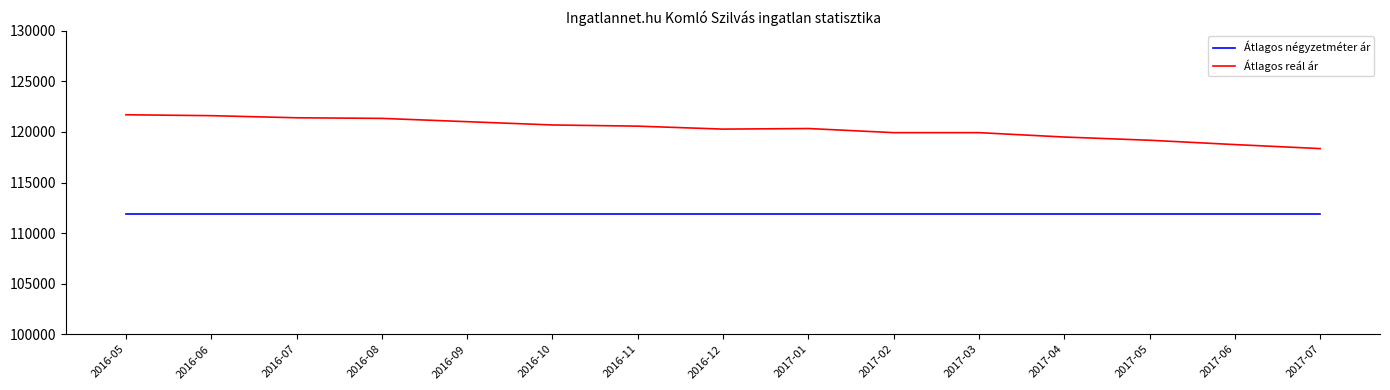

List the series in order of their overall mean, lowest first.

Átlagos négyzetméter ár, Átlagos reál ár